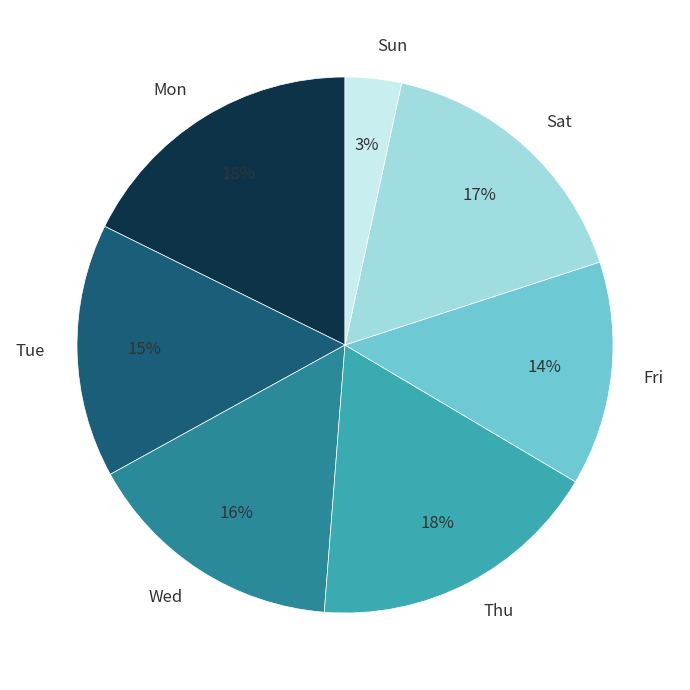

How many segments does this pie chart have?

7